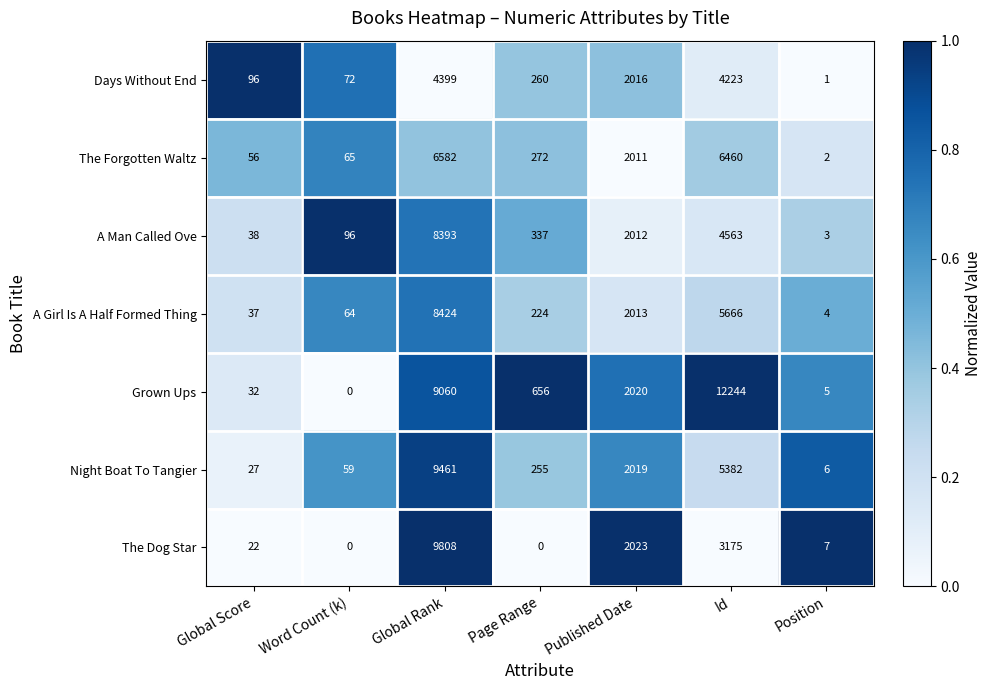

List the labels in order of A Man Called Ove value, largest first.

Global Rank, Id, Published Date, Page Range, Word Count (k), Global Score, Position